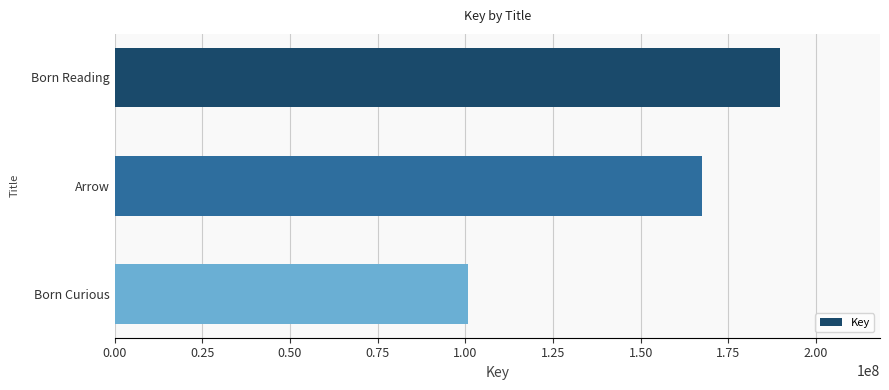

What is the difference between the maximum and second lowest values?

22186362